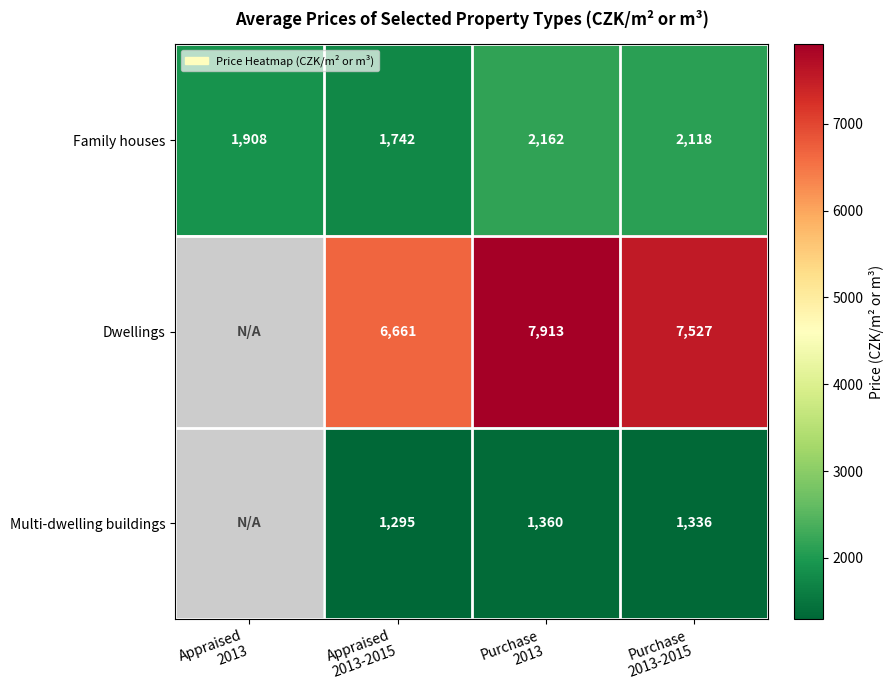

What is the sum of all Family houses values?

7930